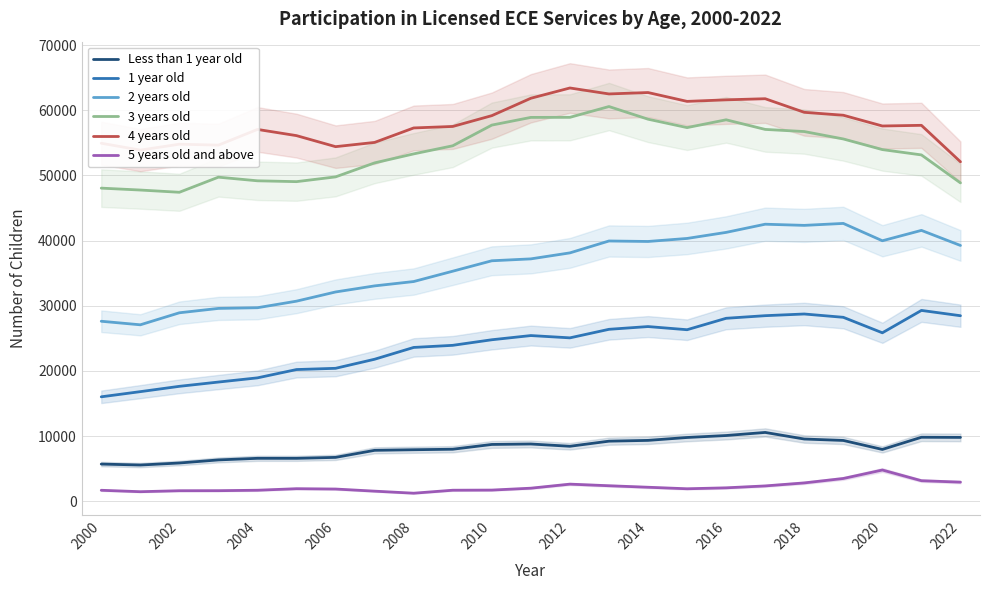

True or false: 5 years old and above and 3 years old intersect in this chart.

False